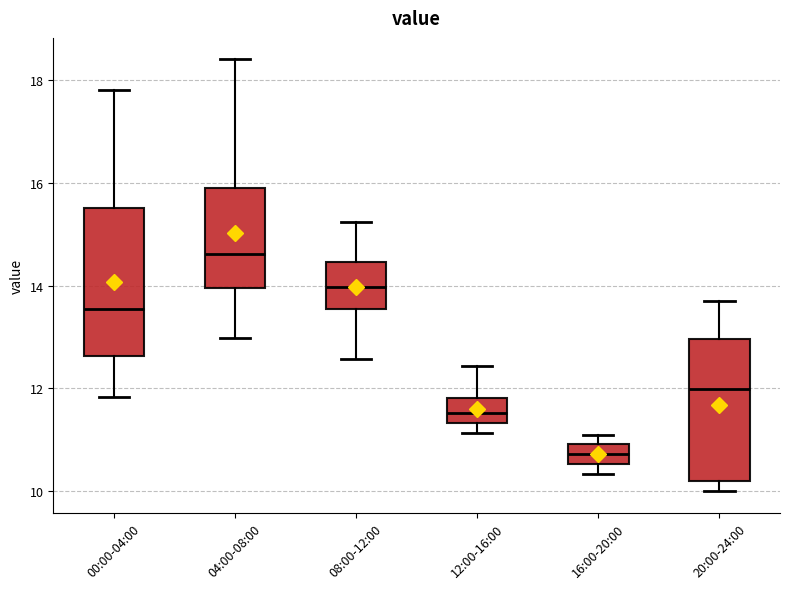

Reading left to right, read every box against the y-axis: the position of its median line, the range the box covers, and the ends of its whiskers. The values are not printed on the chart, so give them approximately, as read against the axis.

00:00-04:00: median 13.6, box 12.6 to 15.6, whiskers 11.8 to 17.8
04:00-08:00: median 14.6, box 14.0 to 15.8, whiskers 13.0 to 18.4
08:00-12:00: median 14.0, box 13.6 to 14.4, whiskers 12.6 to 15.2
12:00-16:00: median 11.6, box 11.4 to 11.8, whiskers 11.2 to 12.4
16:00-20:00: median 10.8, box 10.6 to 11.0, whiskers 10.4 to 11.2
20:00-24:00: median 12.0, box 10.2 to 13.0, whiskers 10.0 to 13.8